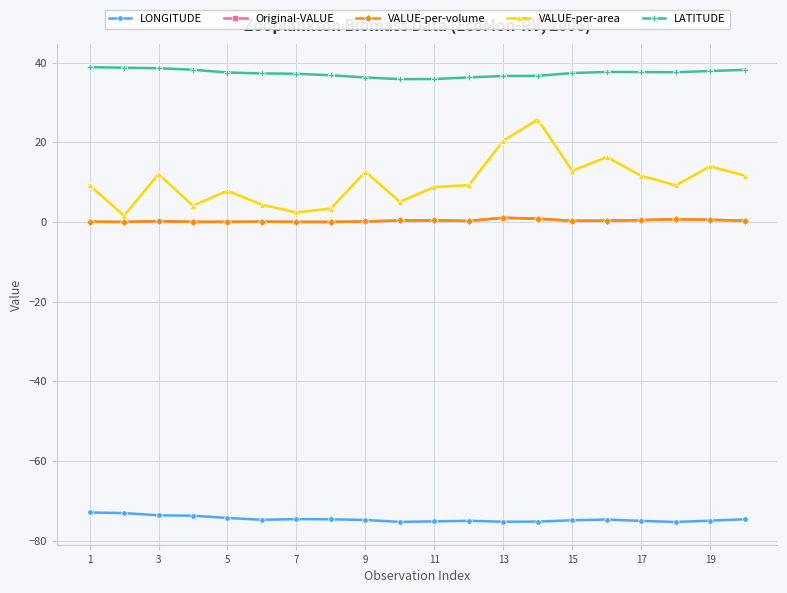

True or false: VALUE-per-area and LATITUDE intersect in this chart.

False